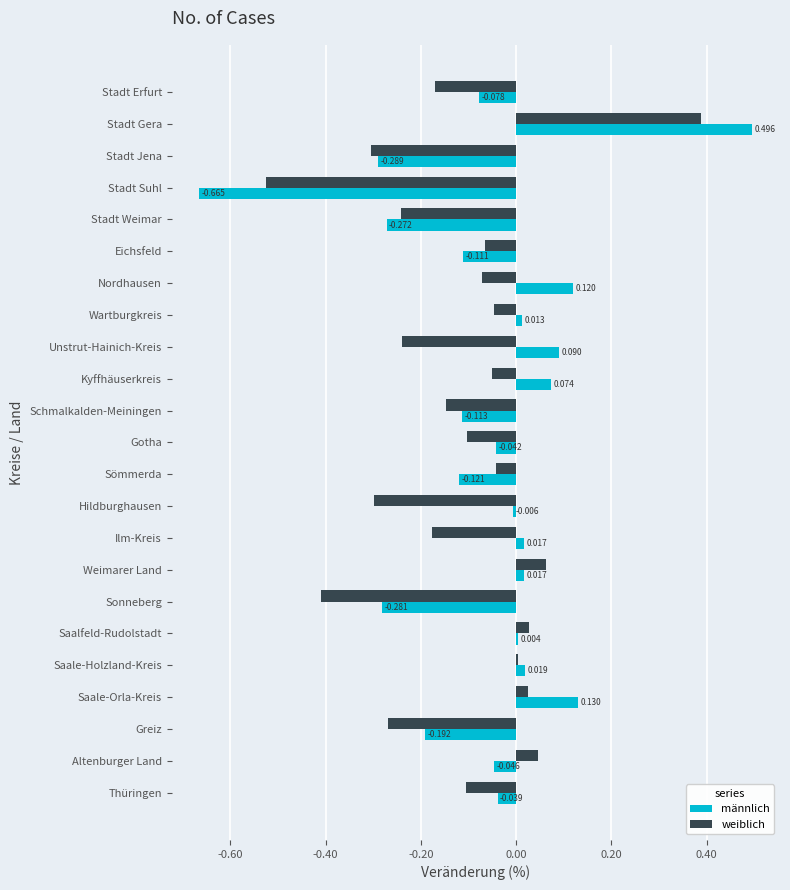

How many negative values does the weiblich series have?

17